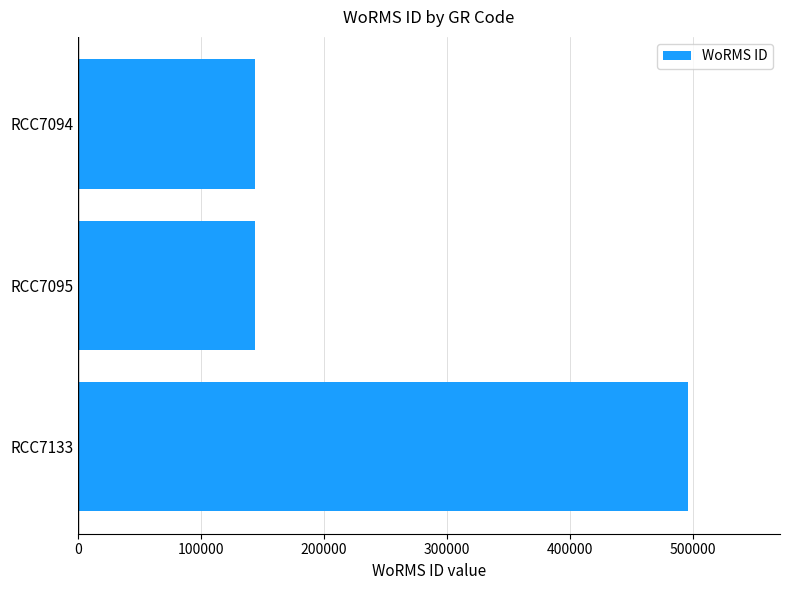

What is the ratio of the value at RCC7133 to the value at RCC7094?

3.4